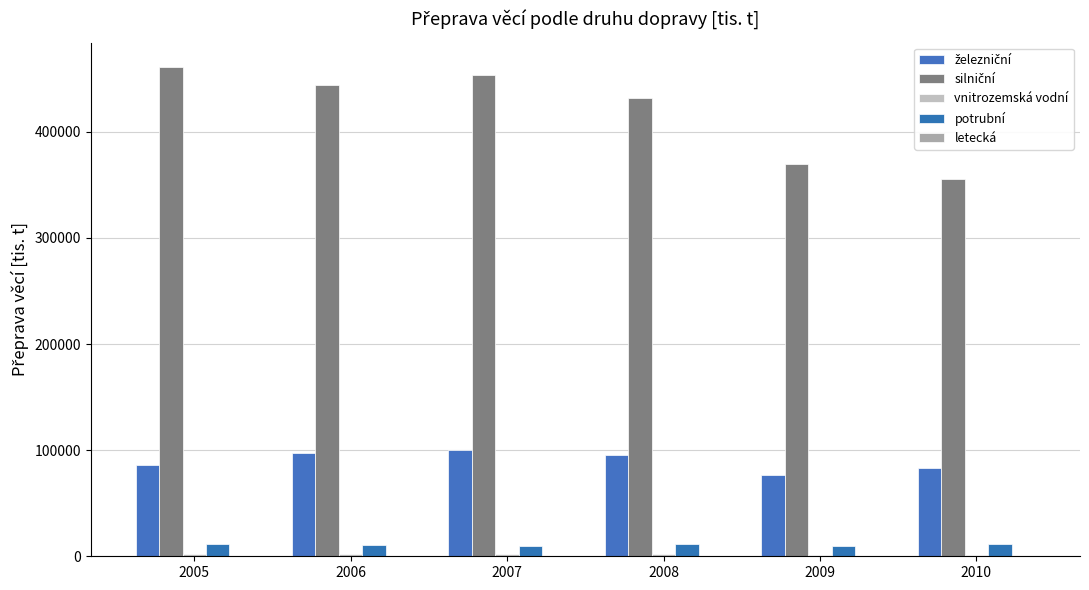

What is the difference between the highest and lowest values at 2009?

370100